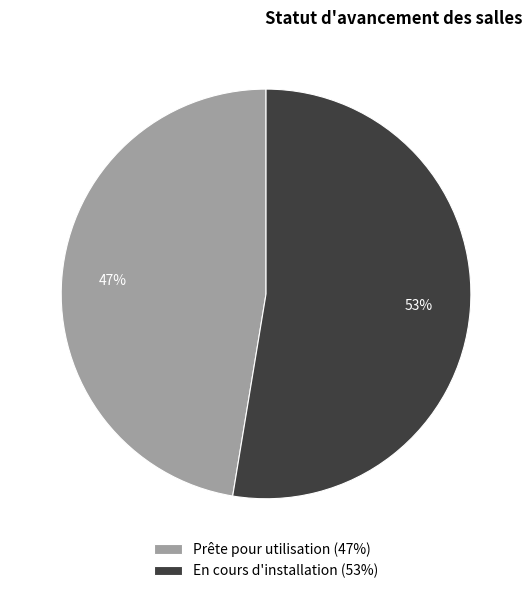

How many segments does this pie chart have?

2